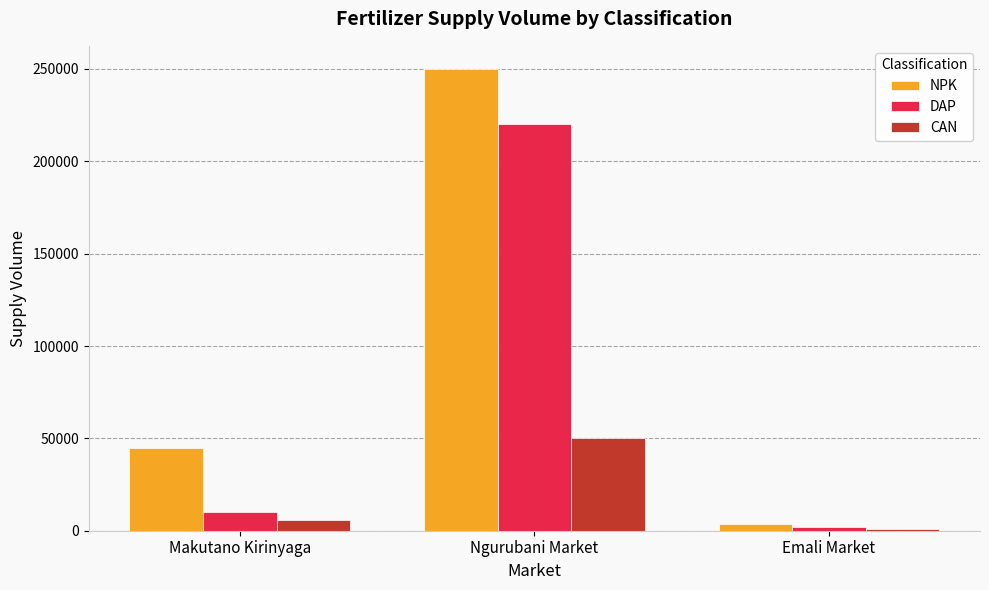

The value of NPK at Ngurubani Market is 250000. True or false?

True